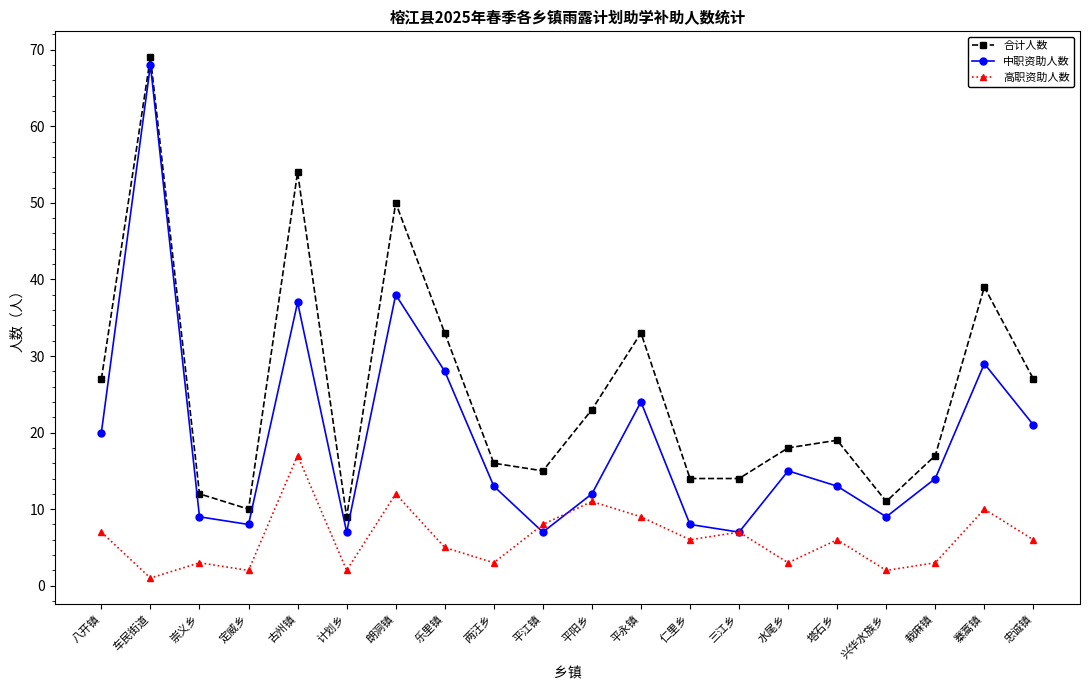

Reading right to left, what are all the values shown in this chart?

合计人数: 忠诚镇=27	寨蒿镇=39	栽麻镇=17	兴华水族乡=11	塔石乡=19	水尾乡=18	三江乡=14	仁里乡=14	平永镇=33	平阳乡=23	平江镇=15	两汪乡=16	乐里镇=33	朗洞镇=50	计划乡=9	古州镇=54	定威乡=10	崇义乡=12	车民街道=69	八开镇=27
中职资助人数: 忠诚镇=21	寨蒿镇=29	栽麻镇=14	兴华水族乡=9	塔石乡=13	水尾乡=15	三江乡=7	仁里乡=8	平永镇=24	平阳乡=12	平江镇=7	两汪乡=13	乐里镇=28	朗洞镇=38	计划乡=7	古州镇=37	定威乡=8	崇义乡=9	车民街道=68	八开镇=20
高职资助人数: 忠诚镇=6	寨蒿镇=10	栽麻镇=3	兴华水族乡=2	塔石乡=6	水尾乡=3	三江乡=7	仁里乡=6	平永镇=9	平阳乡=11	平江镇=8	两汪乡=3	乐里镇=5	朗洞镇=12	计划乡=2	古州镇=17	定威乡=2	崇义乡=3	车民街道=1	八开镇=7